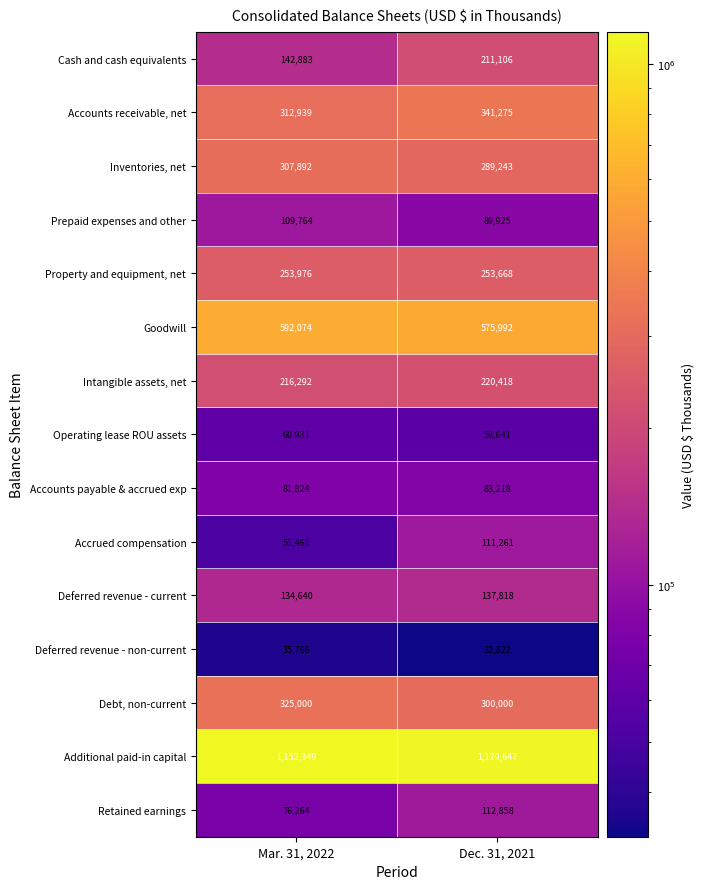

Is it true that Accounts payable & accrued exp equals 128351 at Mar. 31, 2022?

False